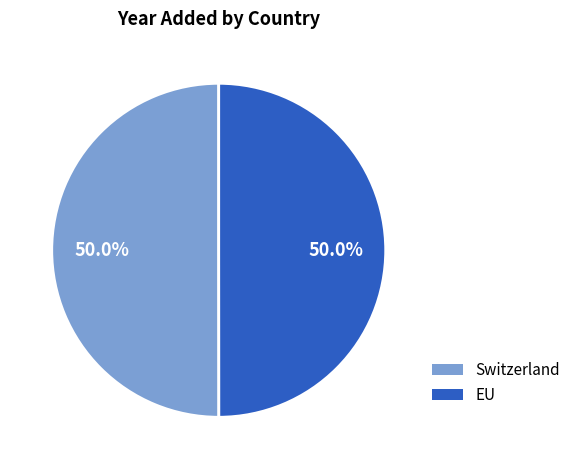

True or false: Switzerland accounts for 50% of the total.

True